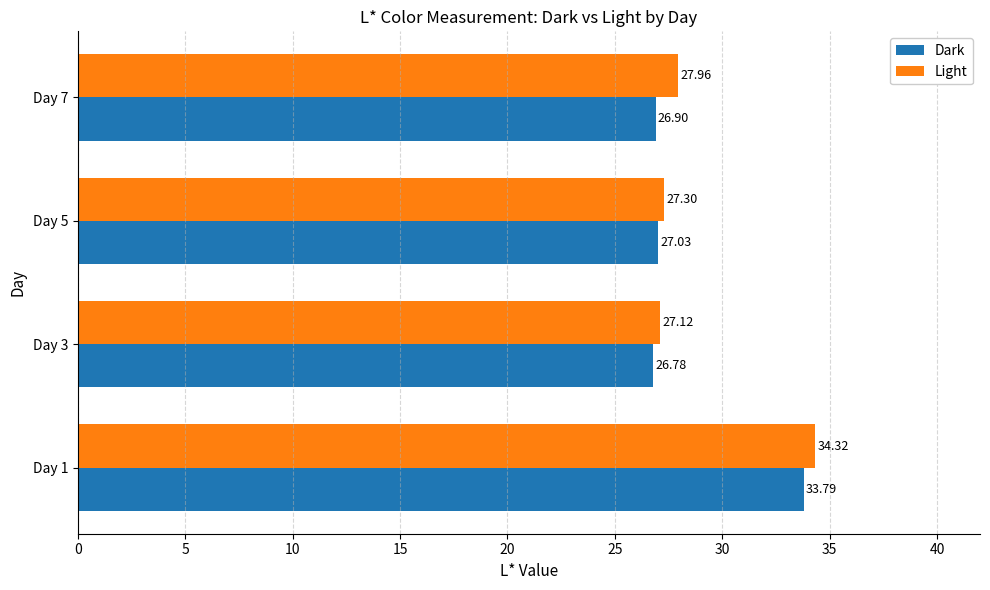

What is the difference between the maximum and minimum values in the Light series?

7.2